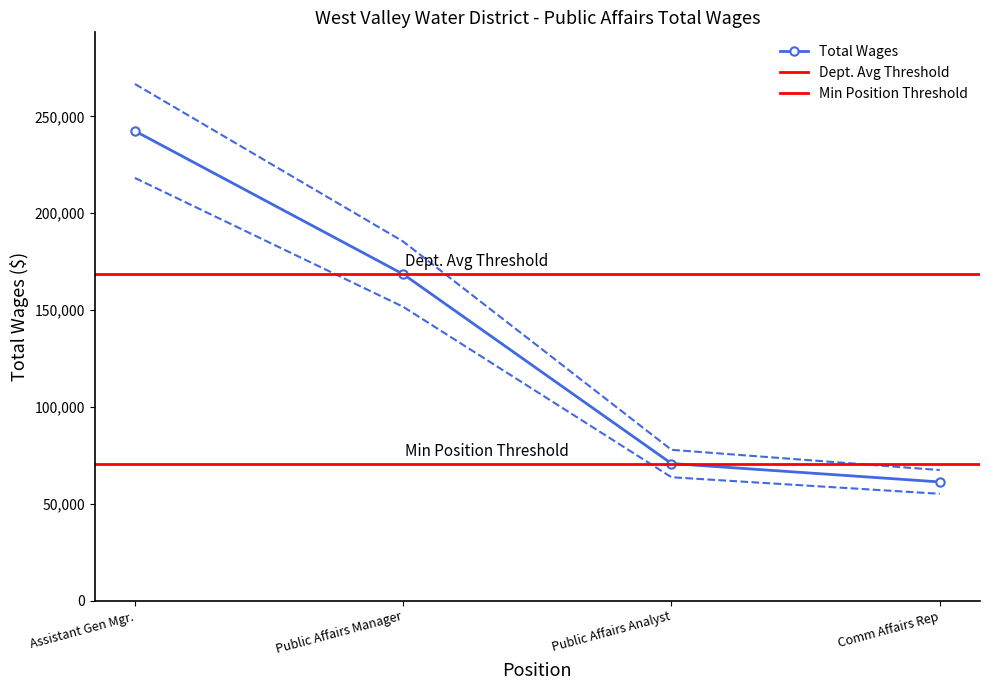

True or false: the data shows 22818.5 at Comm Affairs Rep.

False